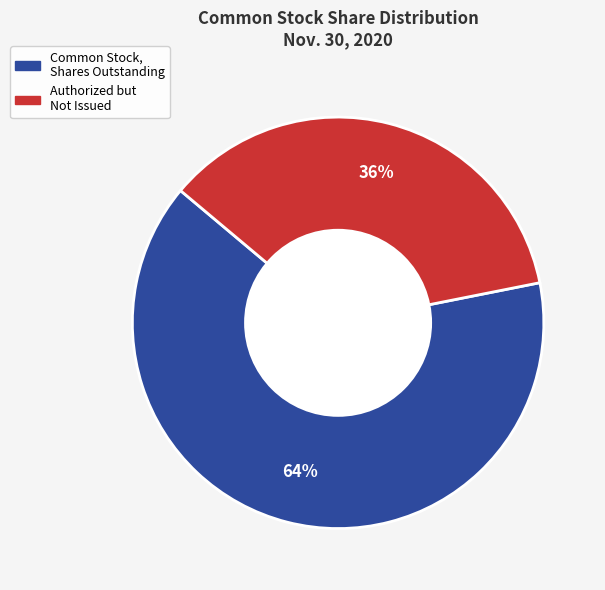

To the nearest percent, what is the difference between the largest and smallest slice percentages?

28%